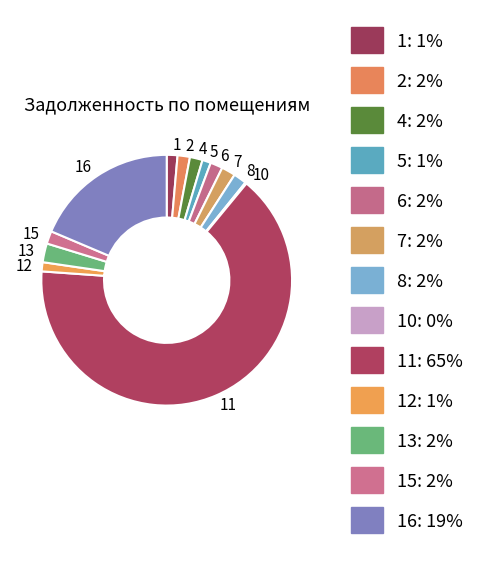

Is the sum of 13 and 15 greater than half?

No